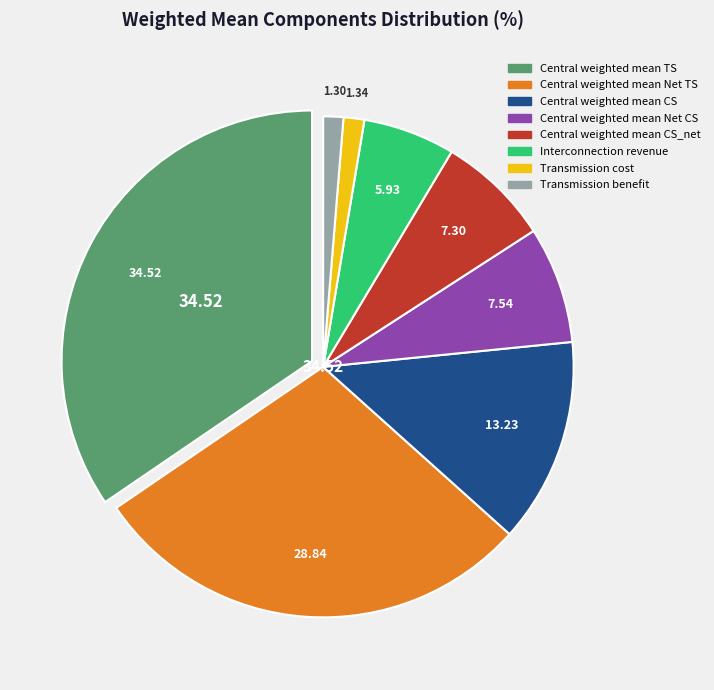

Is there a majority slice in this chart?

No